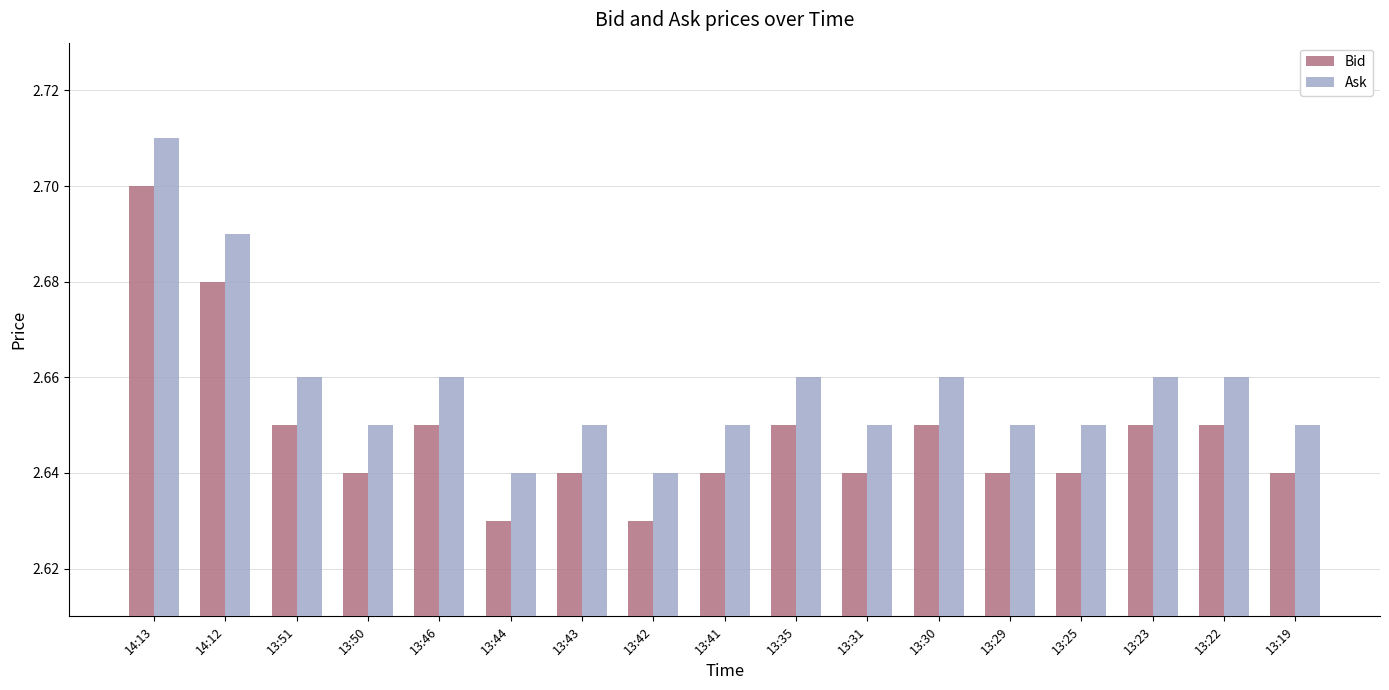

Rank the series at 13:19 from highest to lowest value.

Ask, Bid